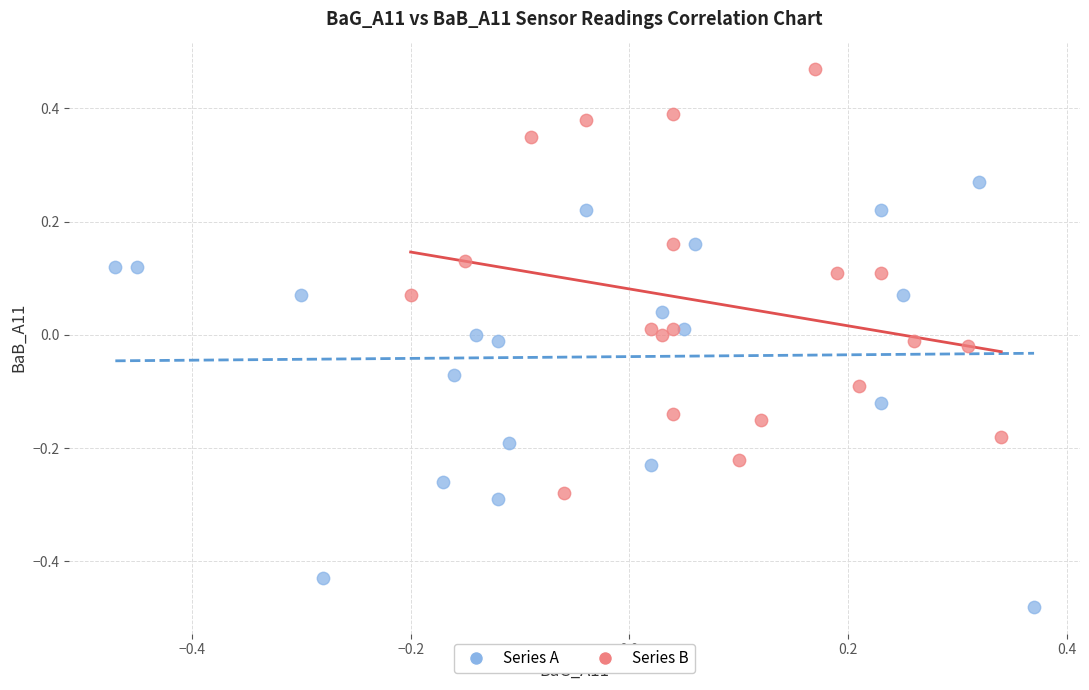

Which series reaches the minimum Y coordinate?

Series A